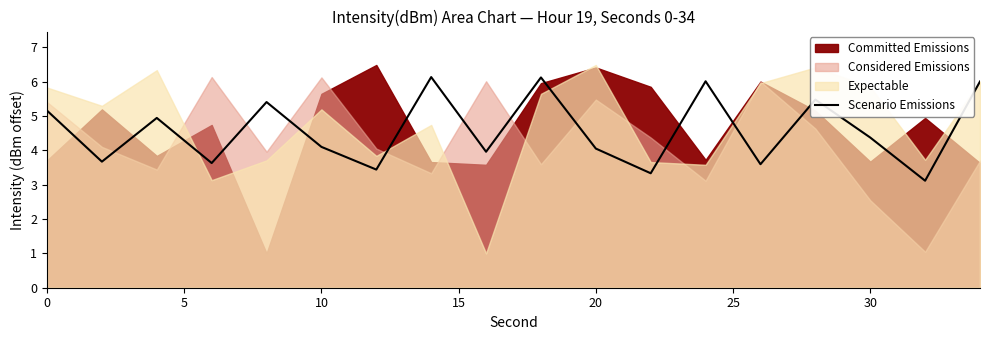

The Scenario Emissions series shows 5.8 at 10. True or false?

False